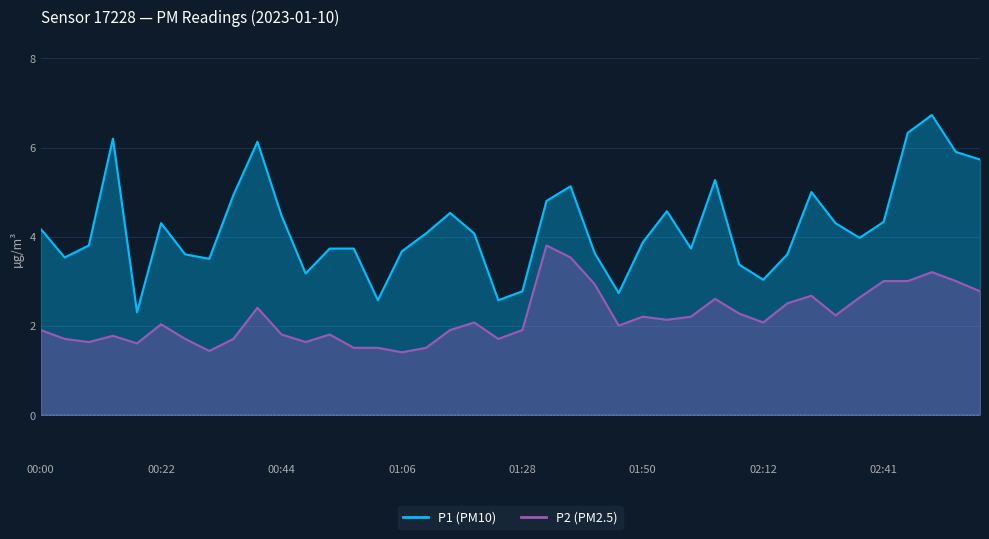

Between 02:12 and 02:50, which series saw the biggest shift?

P1